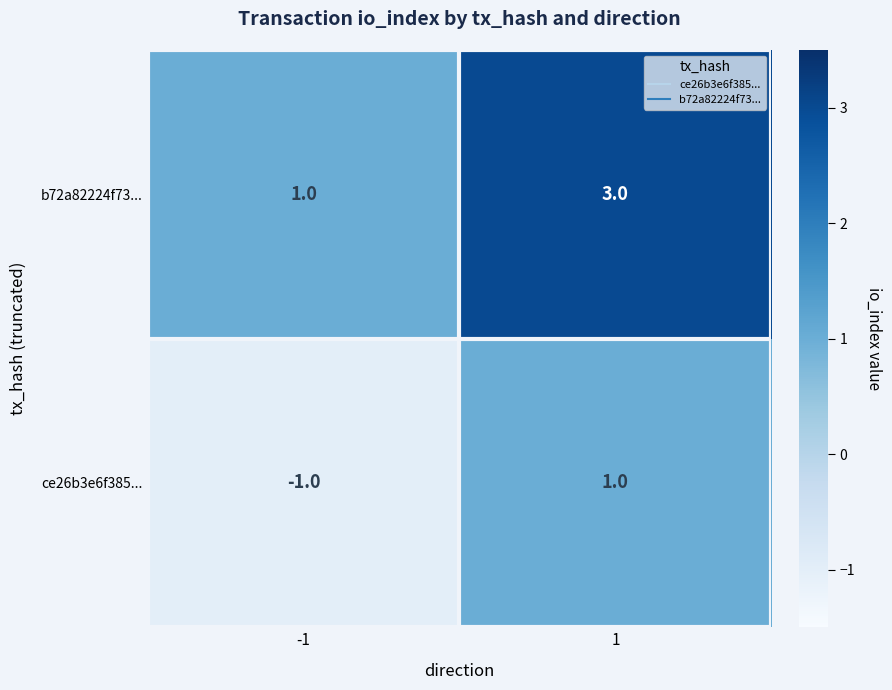

Rank the series by their maximum value, from lowest to highest.

ce26b3e6f385..., b72a82224f73...